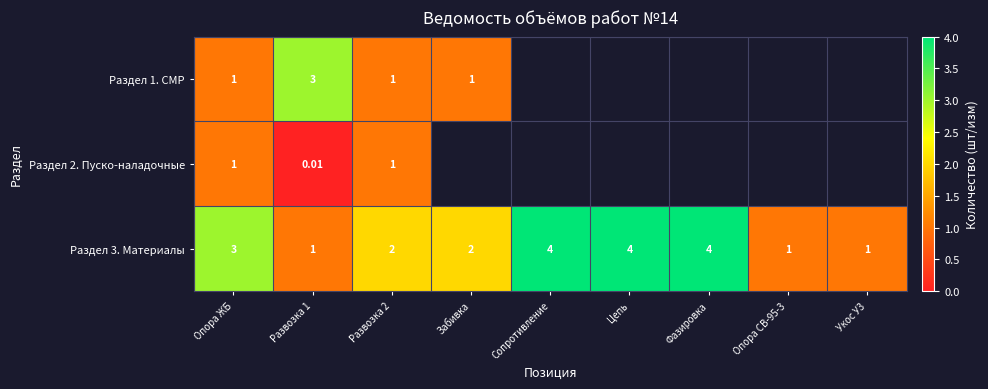

Where does the Раздел 3. Материалы series first go above 2?

Опора ЖБ